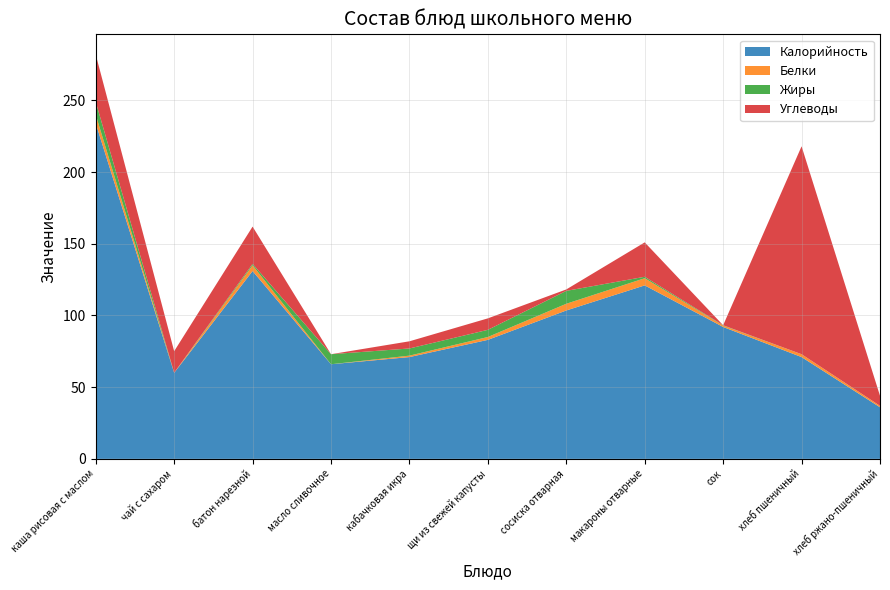

Reading left to right, extract all data points from this chart.

Калорийность: каша рисовая с маслом=234.0	чай с сахаром=60.0	батон нарезной=131.0	масло сливочное=66.0	кабачковая икра=71.0	щи из свежей капусты=83.0	сосиска отварная=103.5	макароны отварные=121.0	сок=92.0	хлеб пшеничный=71.0	хлеб ржано-пшеничный=36.0
Белки: каша рисовая с маслом=6.0	чай с сахаром=0.1	батон нарезной=4.0	масло сливочное=0.0	кабачковая икра=1.0	щи из свежей капусты=2.0	сосиска отварная=4.7	макароны отварные=5.0	сок=1.0	хлеб пшеничный=2.0	хлеб ржано-пшеничный=1.0
Жиры: каша рисовая с маслом=9.0	чай с сахаром=0.0	батон нарезной=1.0	масло сливочное=7.0	кабачковая икра=5.0	щи из свежей капусты=5.0	сосиска отварная=9.0	макароны отварные=1.0	сок=0.2	хлеб пшеничный=0.0	хлеб ржано-пшеничный=0.0
Углеводы: каша рисовая с маслом=33.0	чай с сахаром=15.0	батон нарезной=26.0	масло сливочное=0.0	кабачковая икра=5.0	щи из свежей капусты=8.0	сосиска отварная=1.0	макароны отварные=24.0	сок=0.0	хлеб пшеничный=145.0	хлеб ржано-пшеничный=7.0